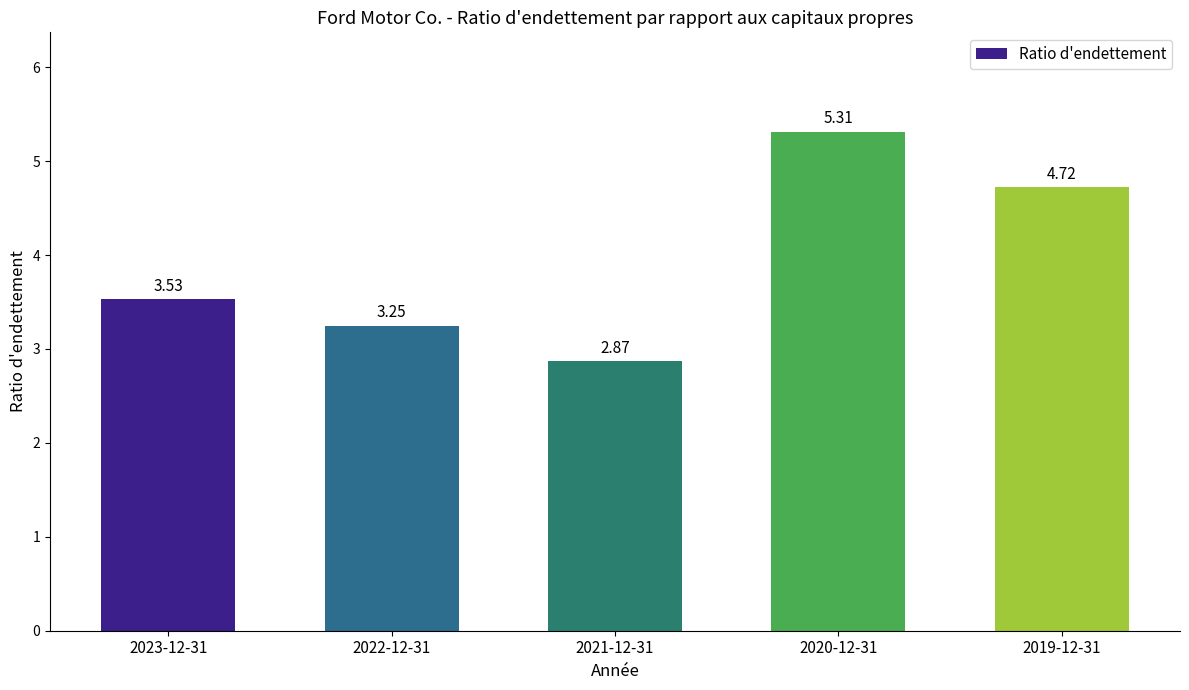

Which category has the highest value across all series?

2020-12-31